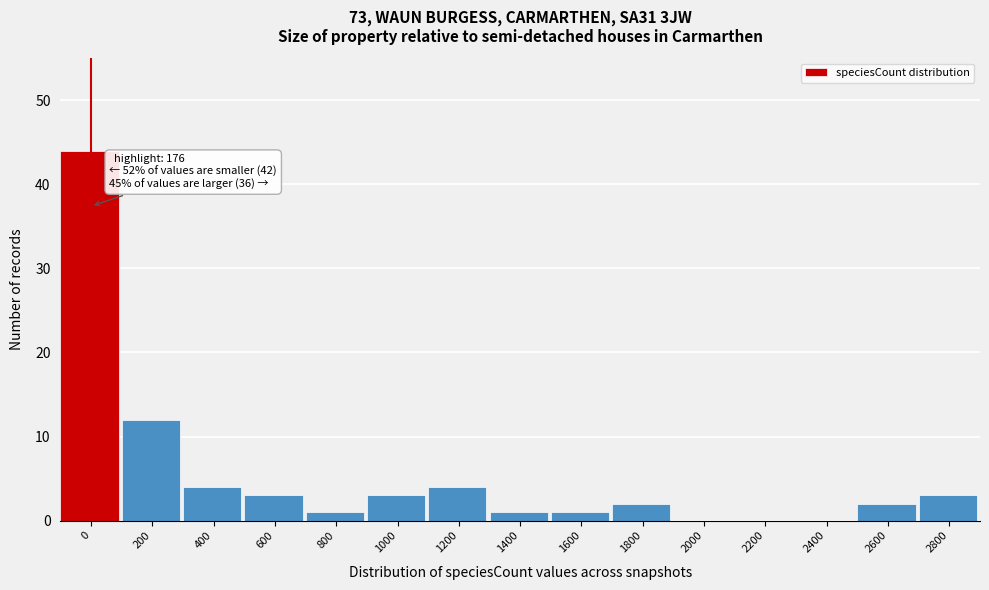

Reading left to right, what are all the values shown in this chart?

0=44	200=12	400=4	600=3	800=1	1000=3	1200=4	1400=1	1600=1	1800=2	2000=0	2200=0	2400=0	2600=2	2800=3